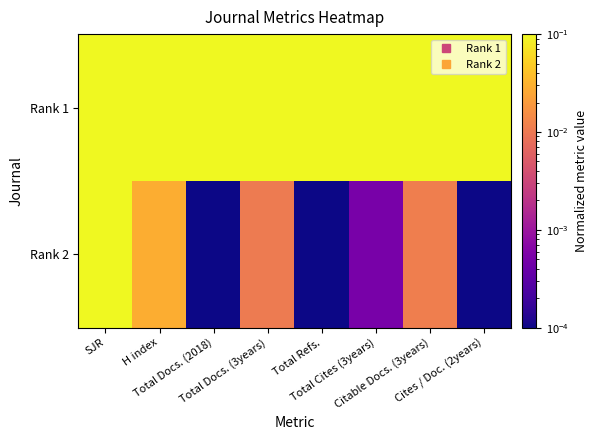

Reading left to right, what are all the values shown in this chart?

Rank 1: SJR=1.0	H index=1.0	Total Docs. (2018)=1.0	Total Docs. (3years)=1.0	Total Refs.=1.0	Total Cites (3years)=1.0	Citable Docs. (3years)=1.0	Cites / Doc. (2years)=1.0
Rank 2: SJR=0.1	H index=0.0	Total Docs. (2018)=0.0	Total Docs. (3years)=0.0	Total Refs.=0.0	Total Cites (3years)=0.0	Citable Docs. (3years)=0.0	Cites / Doc. (2years)=0.0